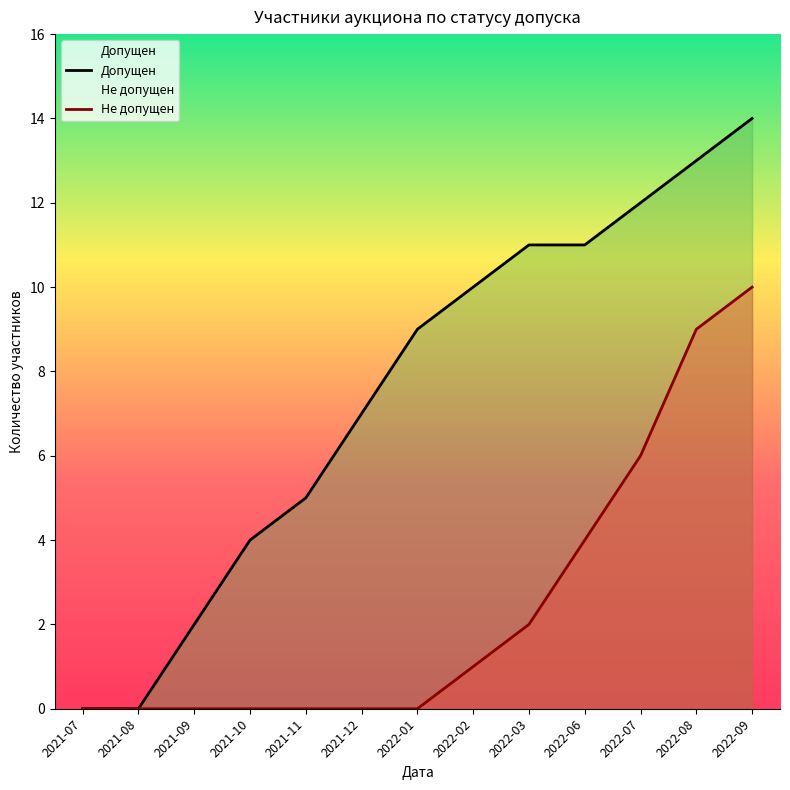

Which series has the largest total across all categories?

Допущен